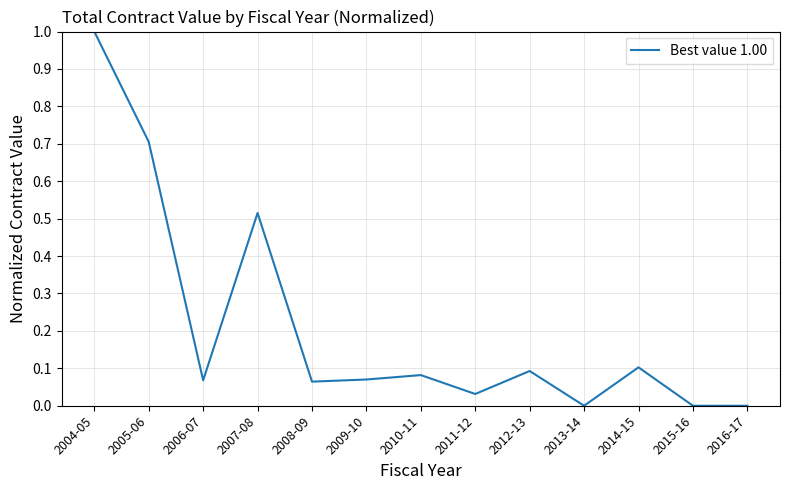

What is the change in value from 2014-15 to 2016-17?

-0.1